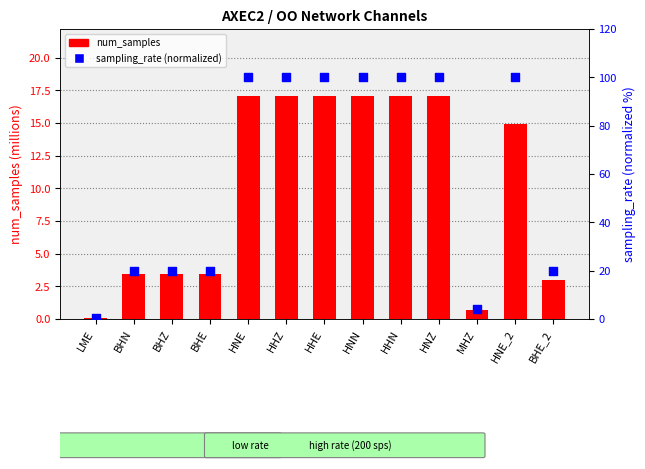

Which series reaches the maximum Y coordinate?

sampling_rate (normalized)